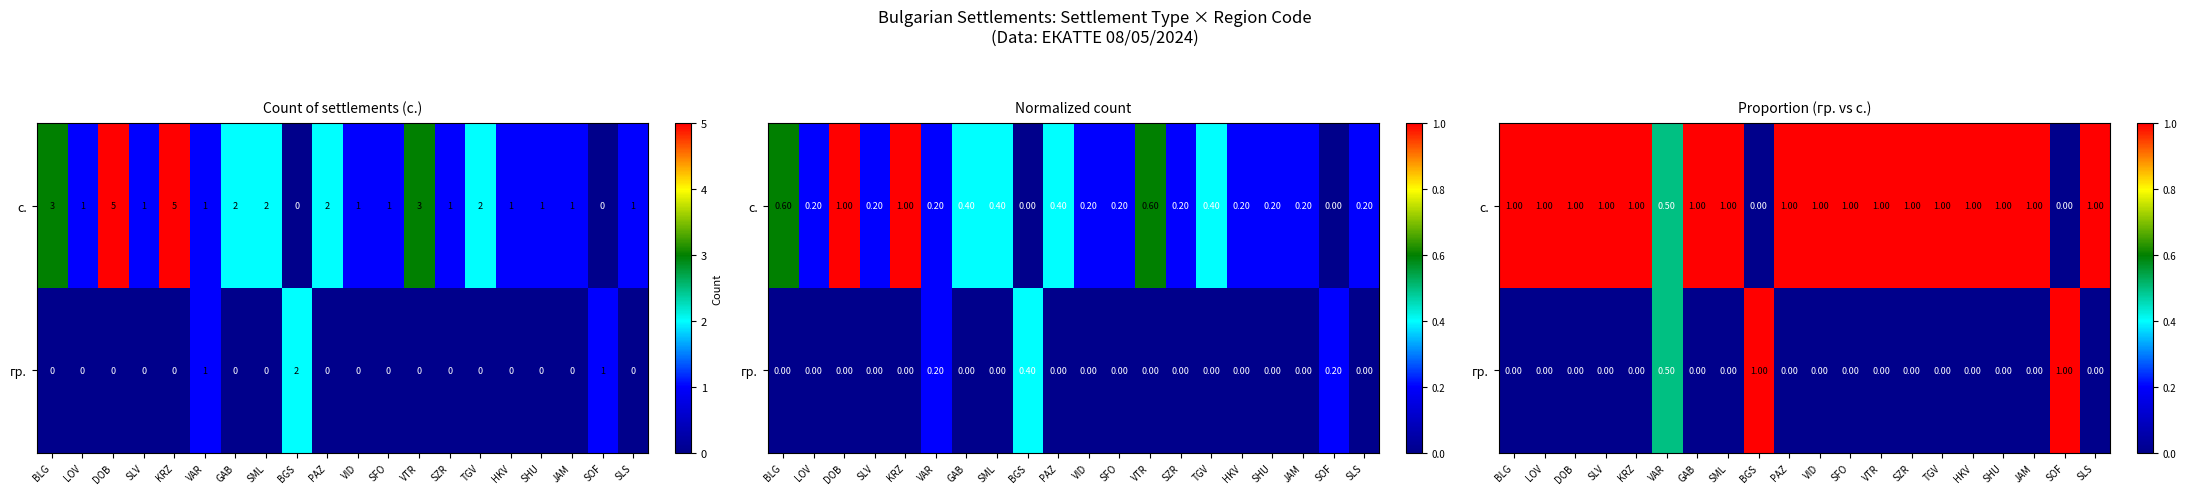

At which label does гр. reach its peak?

BGS